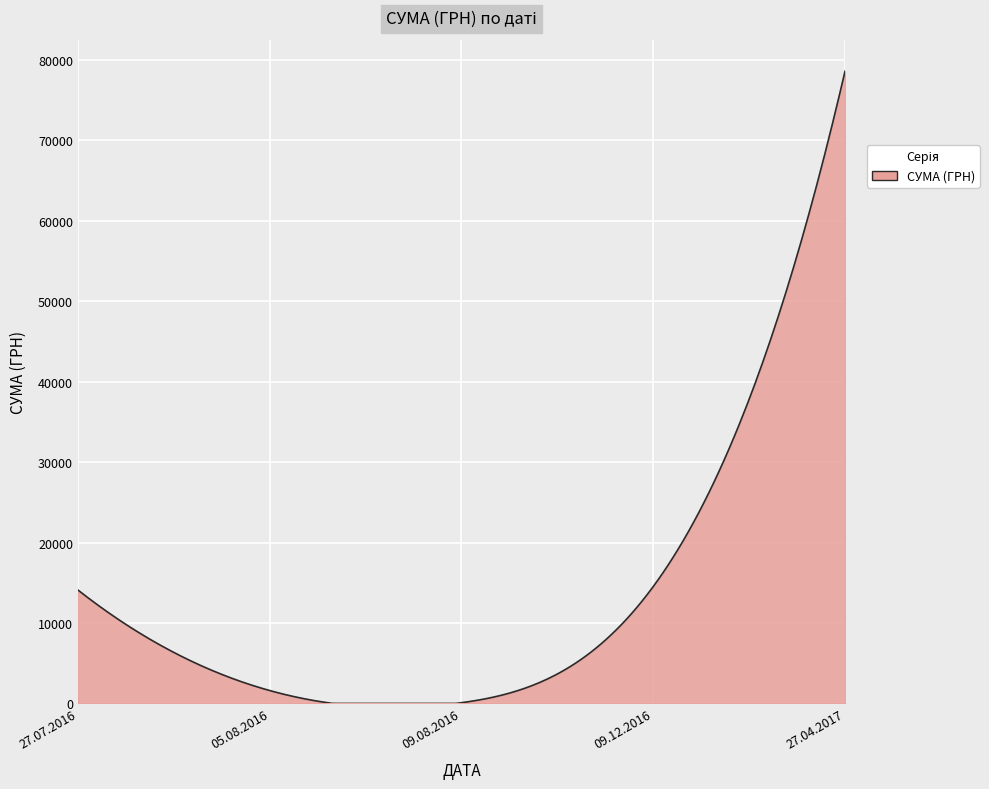

What is the difference between the maximum and minimum values?

78600.0